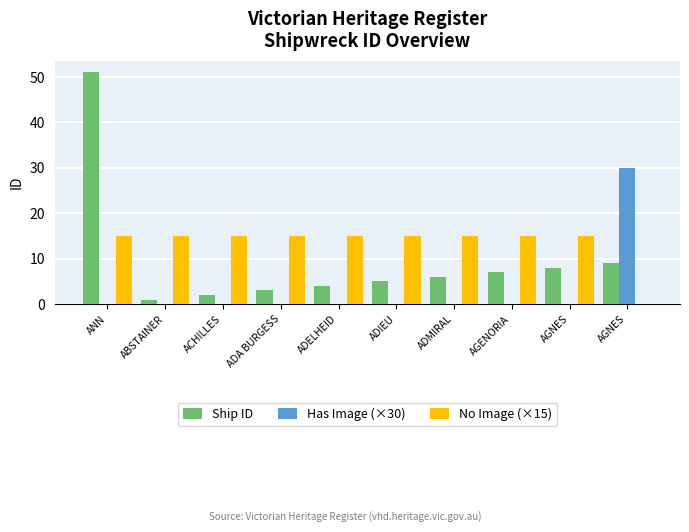

Count the number of categories in the chart.

10